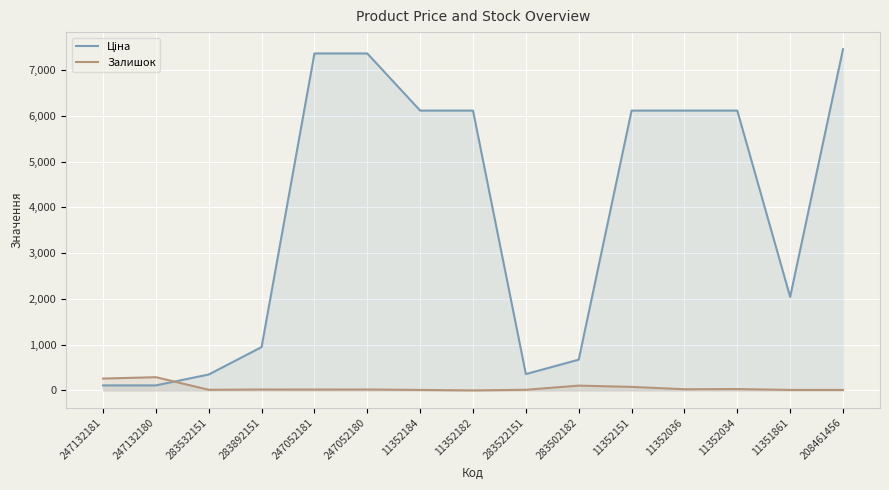

Where is the first local minimum for Залишок?

283532151